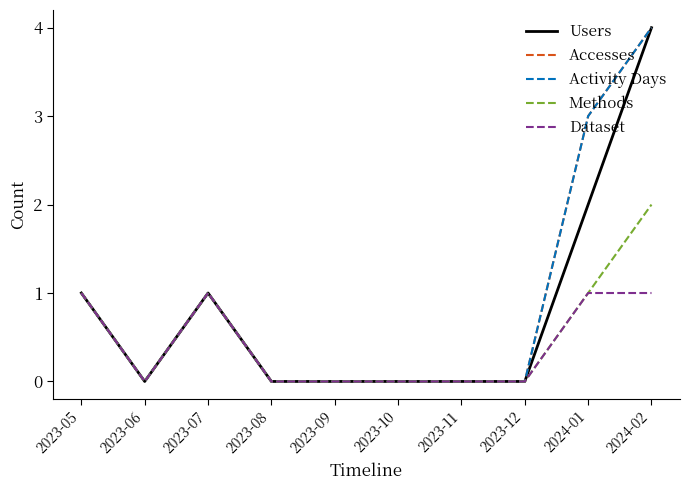

The value of Dataset at 2023-10 is 0. True or false?

True